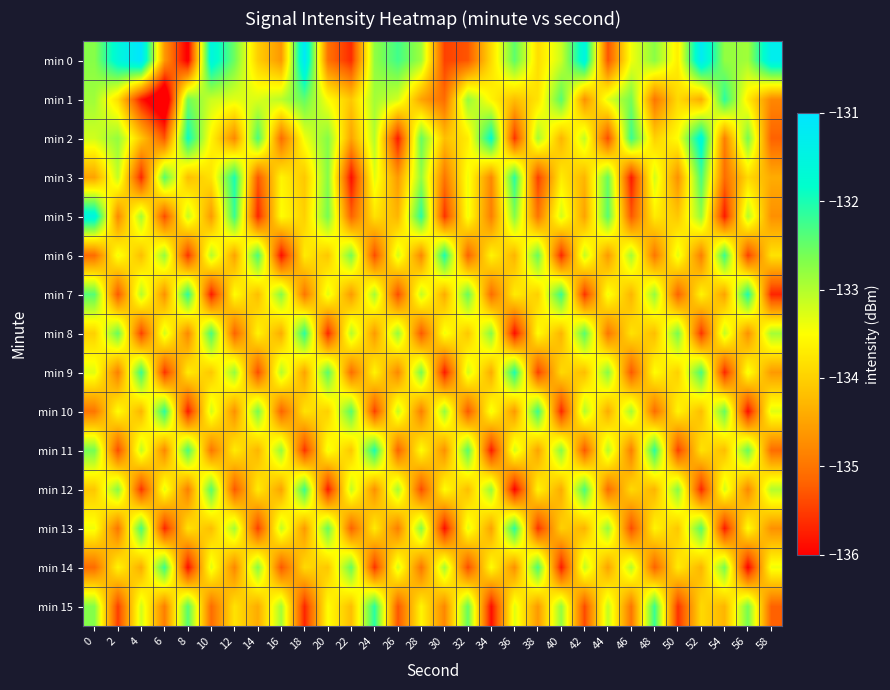

What is the total value across all series at 34?

-2010.7